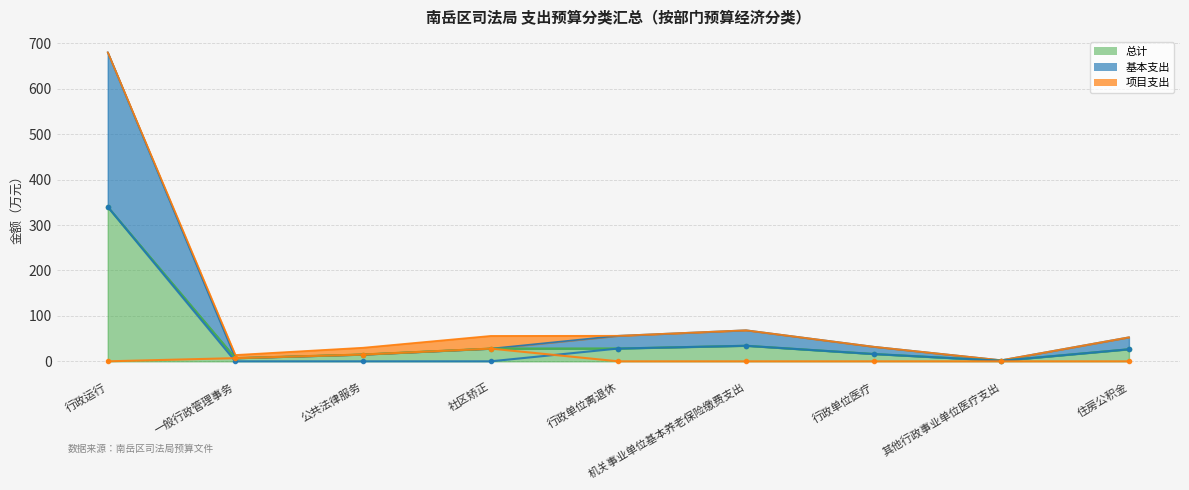

What is the difference between the 总计 values at 行政单位离退休 and 公共法律服务?

13.2